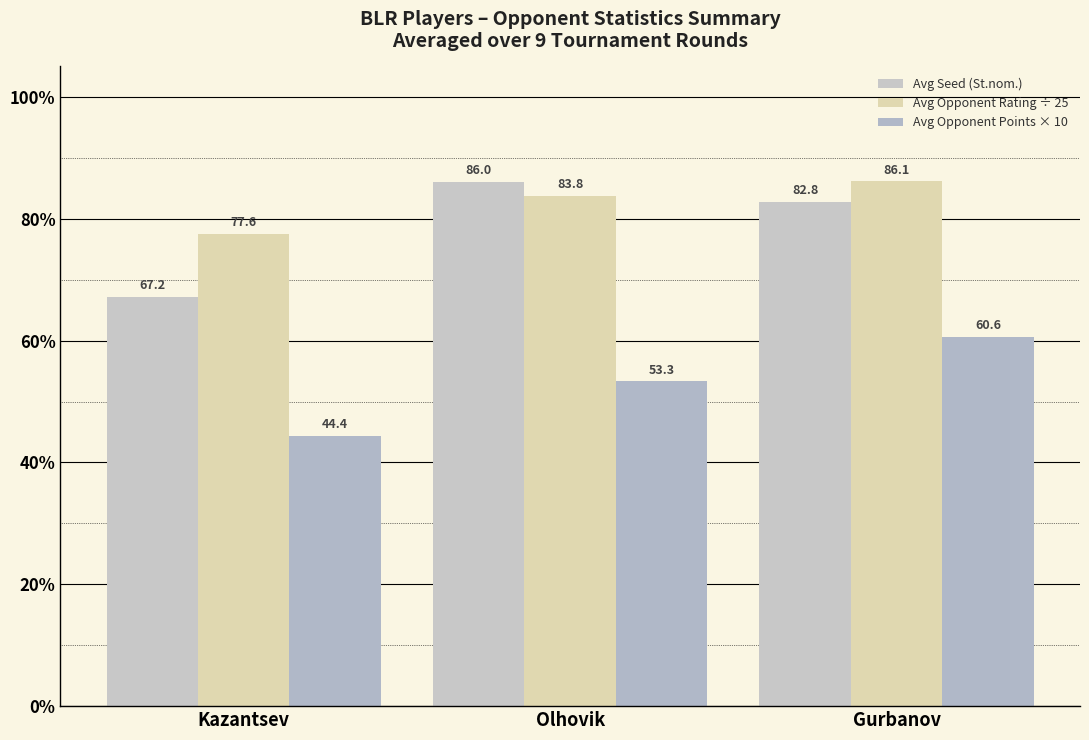

Which series has the largest total across all categories?

Avg Opponent Rating ÷ 25